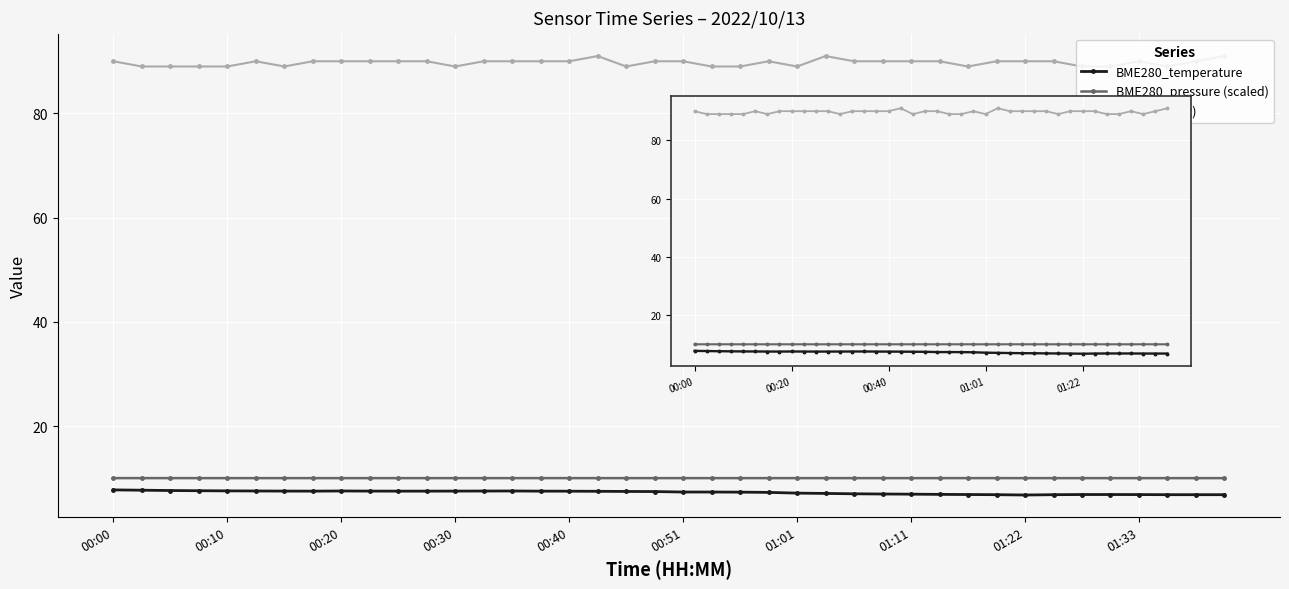

Which category has the highest value in the Signal (offset) series?

17